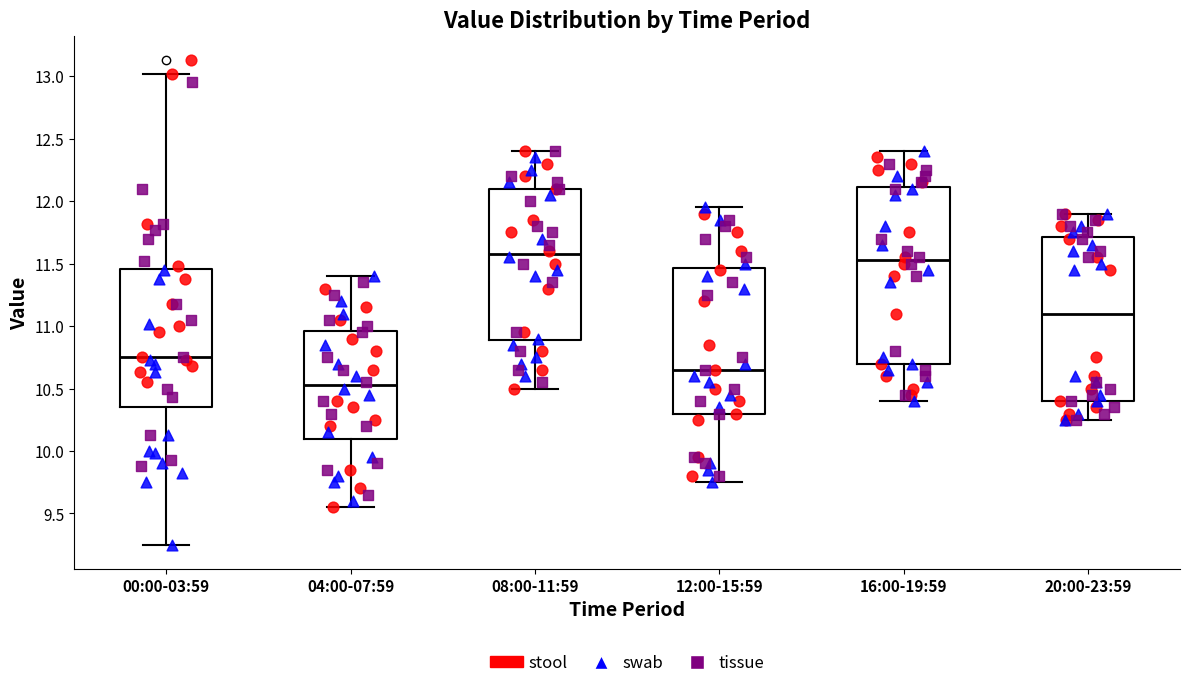

Reading left to right, transcribe this box plot: for each box, give where its median line is, the range the box spans, and where its two whiskers end, as read against the y-axis. The values are not printed on the chart, so give them approximately, as read against the axis.

00:00-03:59: median 10.75, box 10.35 to 11.45, whiskers 9.25 to 13.00
04:00-07:59: median 10.55, box 10.10 to 10.95, whiskers 9.55 to 11.40
08:00-11:59: median 11.60, box 10.90 to 12.10, whiskers 10.50 to 12.40
12:00-15:59: median 10.65, box 10.30 to 11.45, whiskers 9.75 to 11.95
16:00-19:59: median 11.55, box 10.70 to 12.10, whiskers 10.40 to 12.40
20:00-23:59: median 11.10, box 10.40 to 11.70, whiskers 10.25 to 11.90